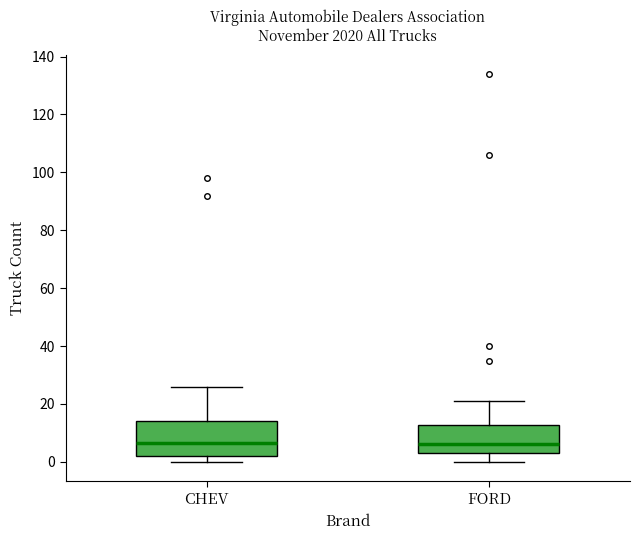

Reading left to right, transcribe this box plot: for each box, give where its median line is, the range the box spans, and where its two whiskers end, as read against the y-axis. The values are not printed on the chart, so give them approximately, as read against the axis.

CHEV: median 6, box 2 to 14, whiskers 0 to 26
FORD: median 6, box 4 to 12, whiskers 0 to 22